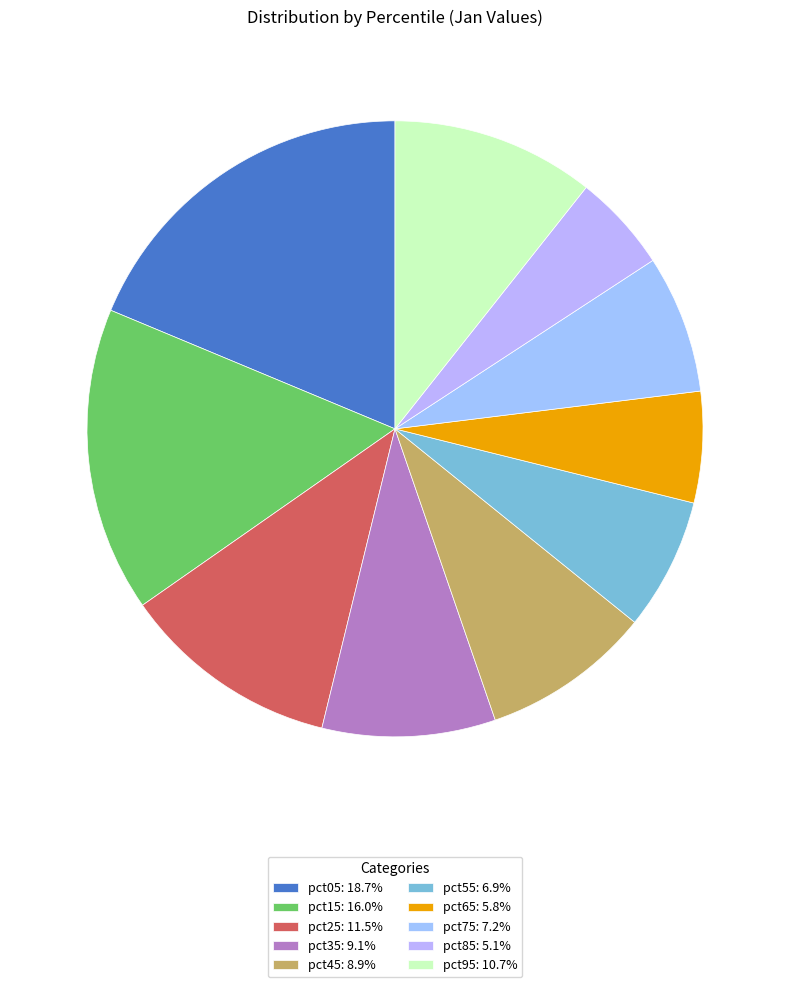

Between pct55 and pct05, which is larger?

pct05